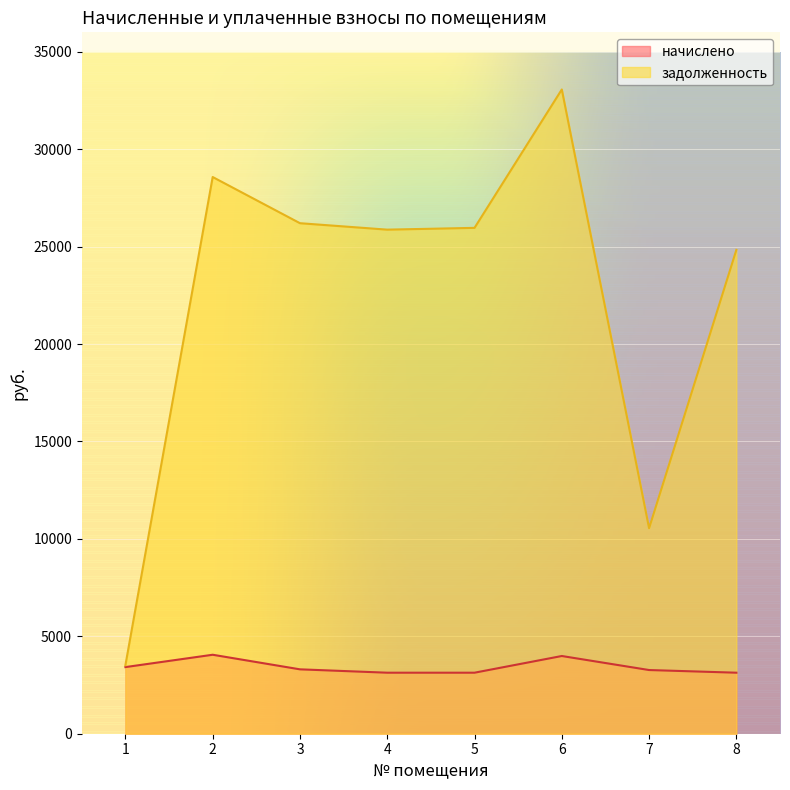

What is the lowest value of the задолженность series?

3515.0